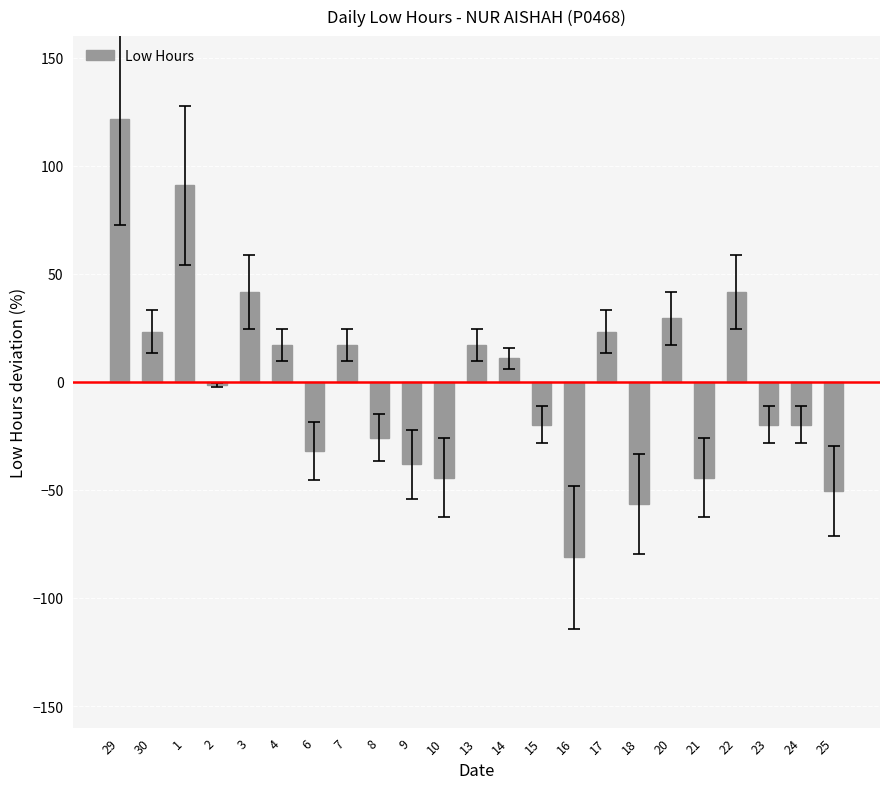

Which has a higher value, 1 or 9?

1